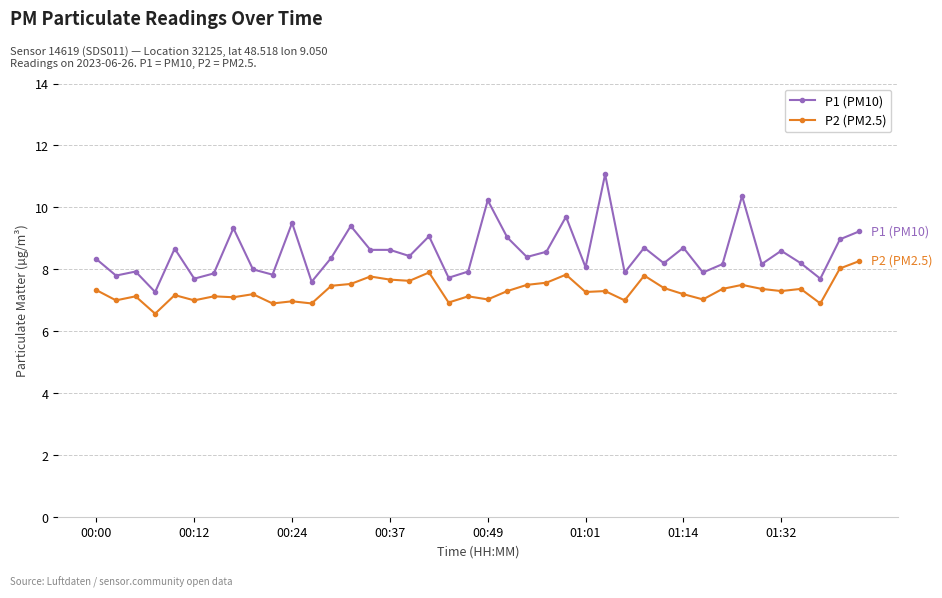

Which series has the widest spread of values?

P1 (PM10)